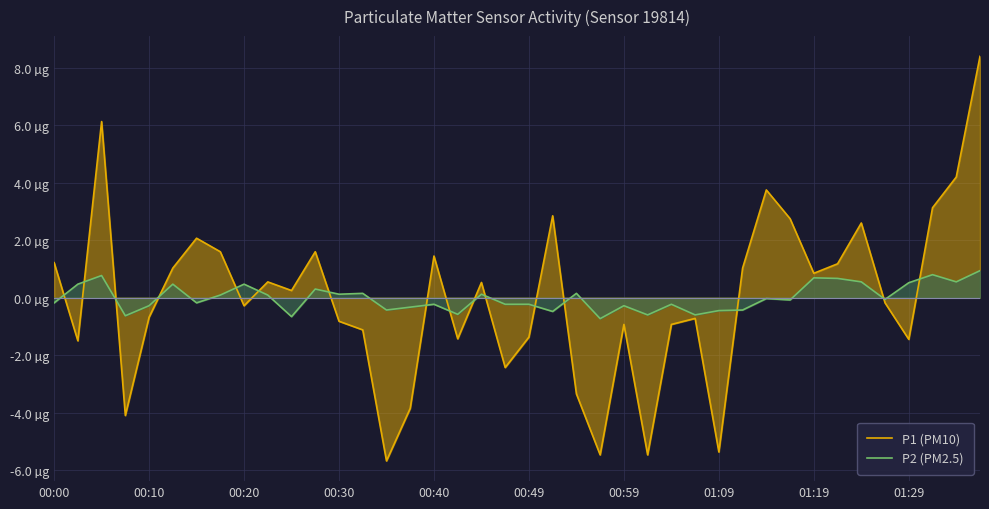

Count the number of categories in the chart.

40